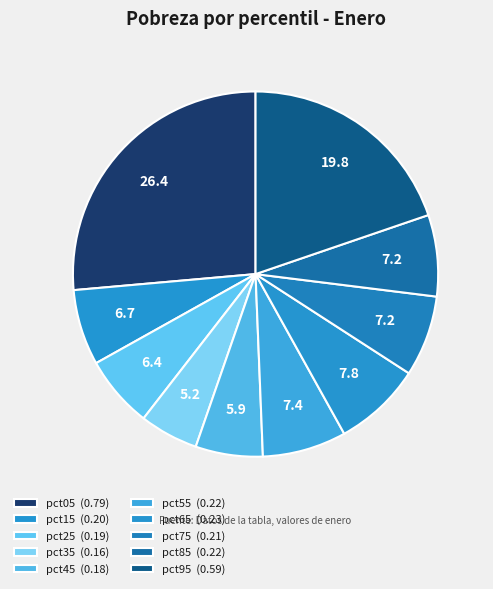

How many segments does this pie chart have?

10